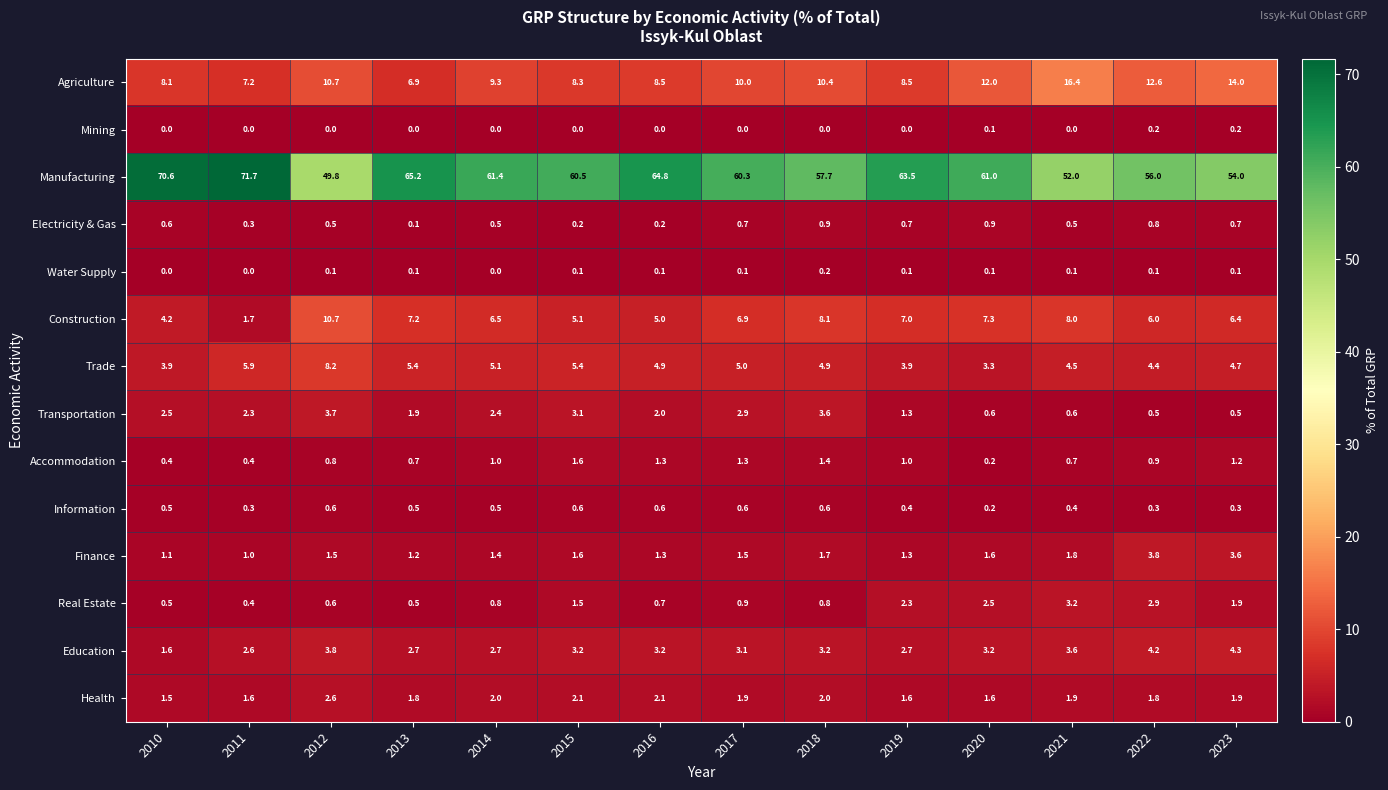

What is the difference between the Accommodation values at 2011 and 2012?

0.4